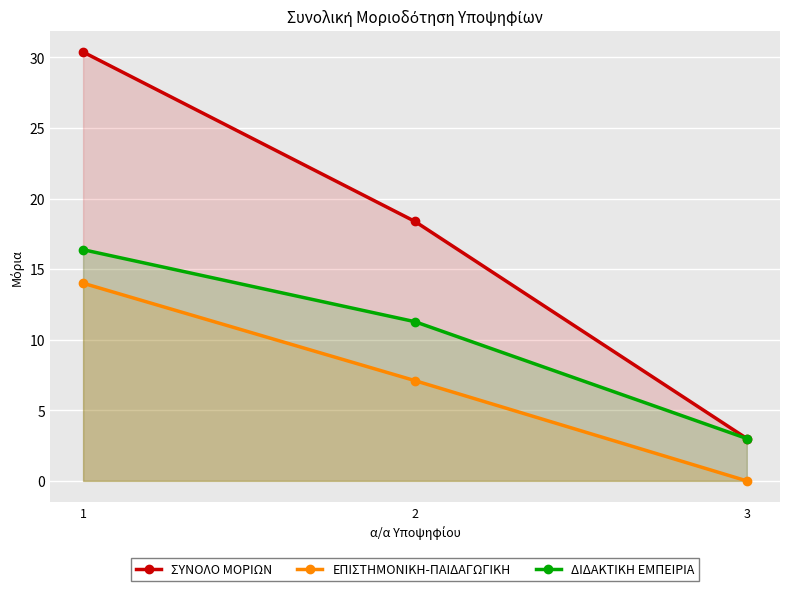

Which series has the largest total across all categories?

ΣΥΝΟΛΟ ΜΟΡΙΩΝ